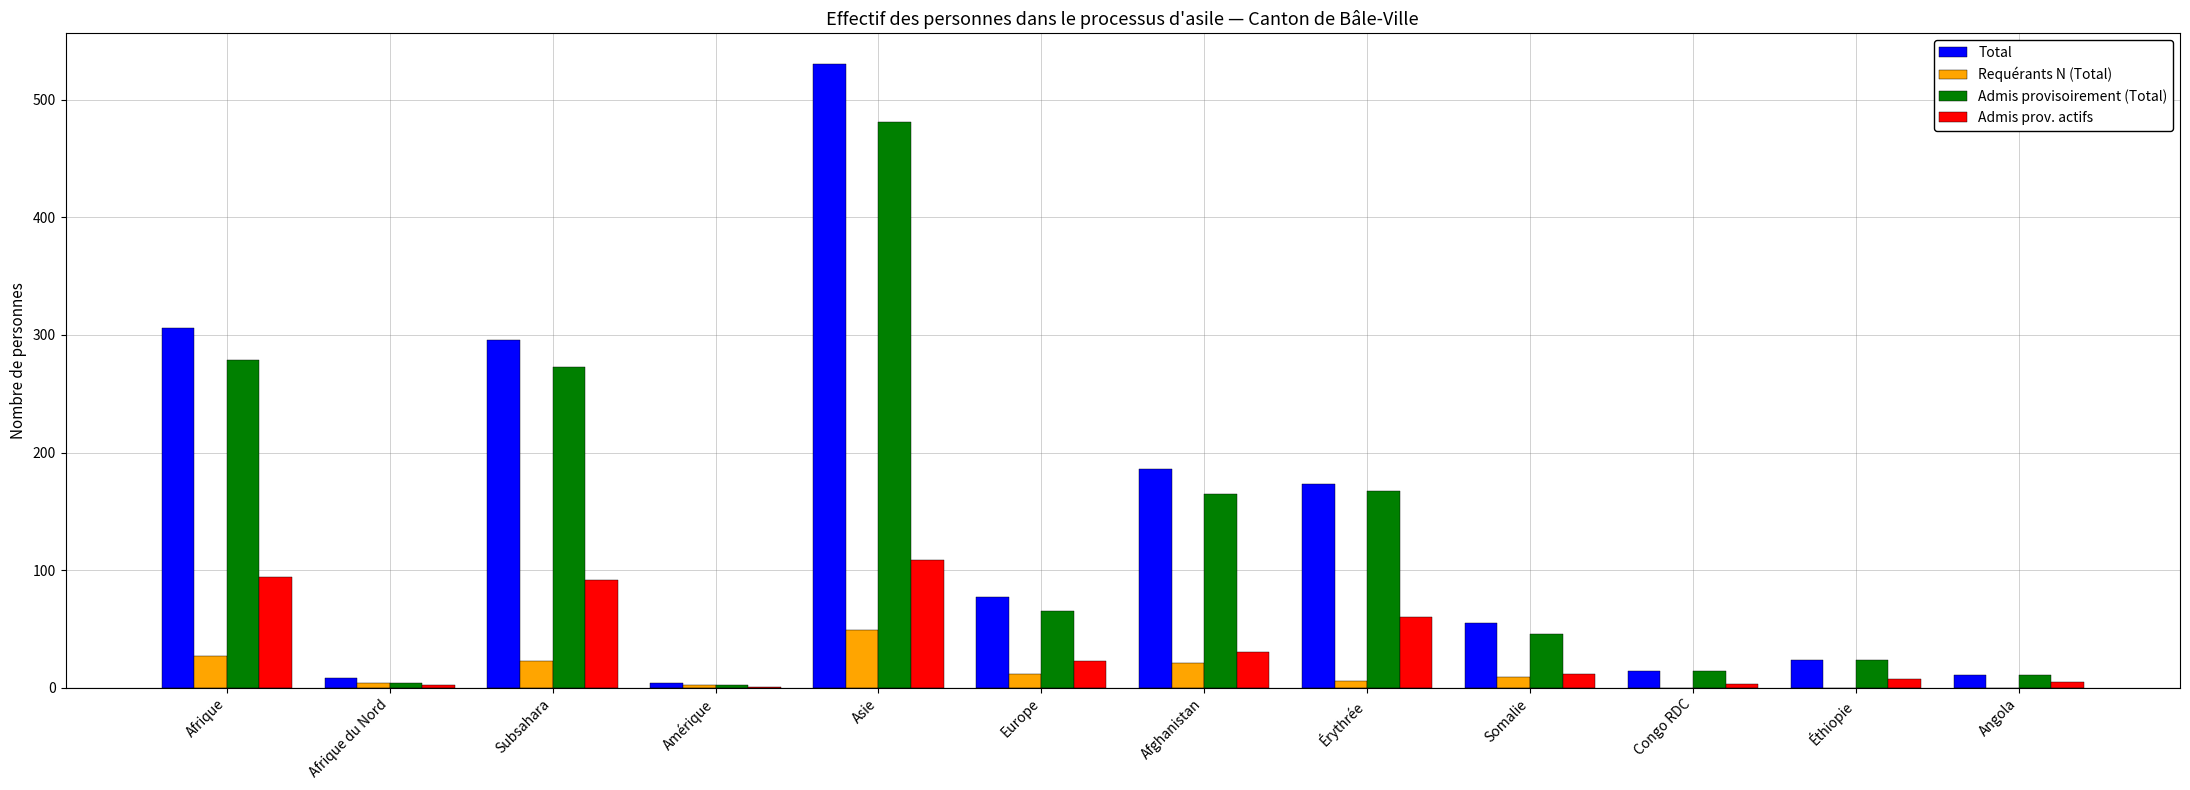

Where is Admis provisoirement (Total) nearest to the value 241?

Subsahara